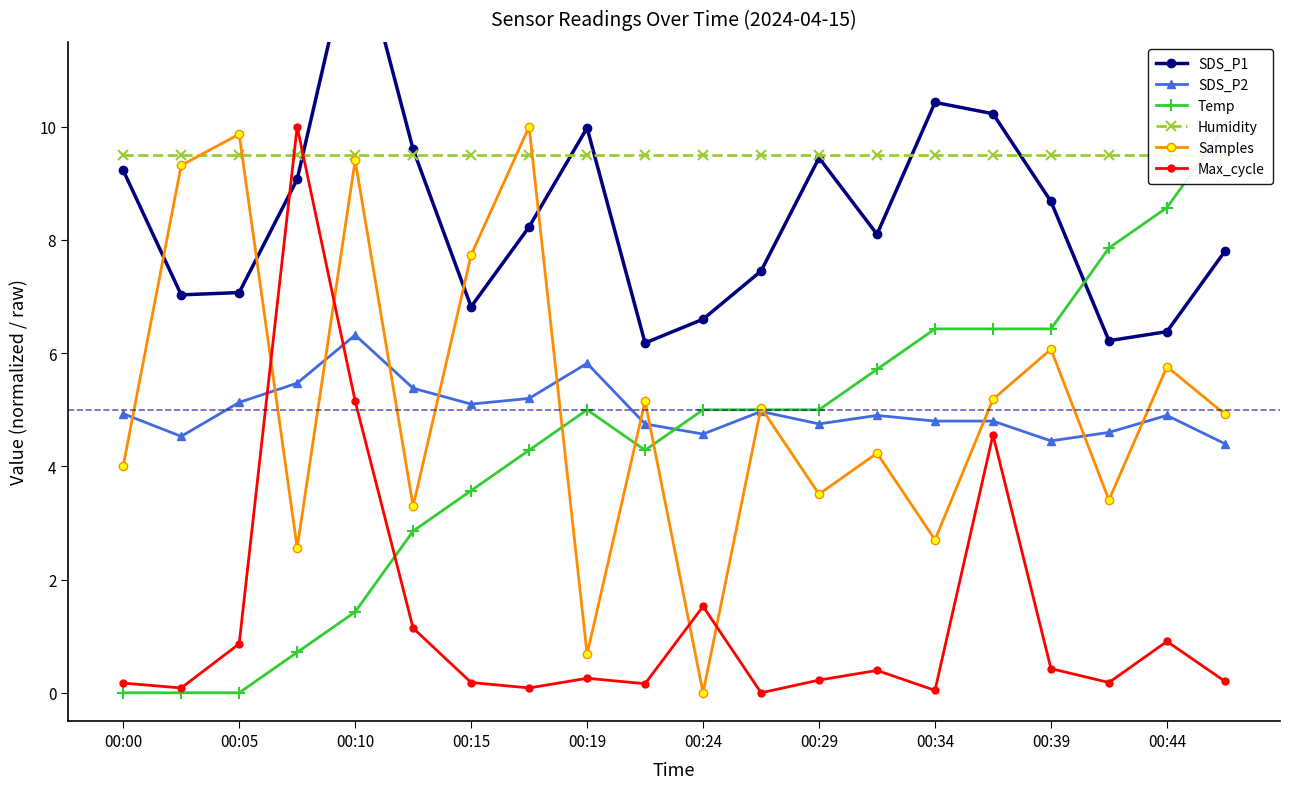

What is the highest value of the Samples series?

10.0